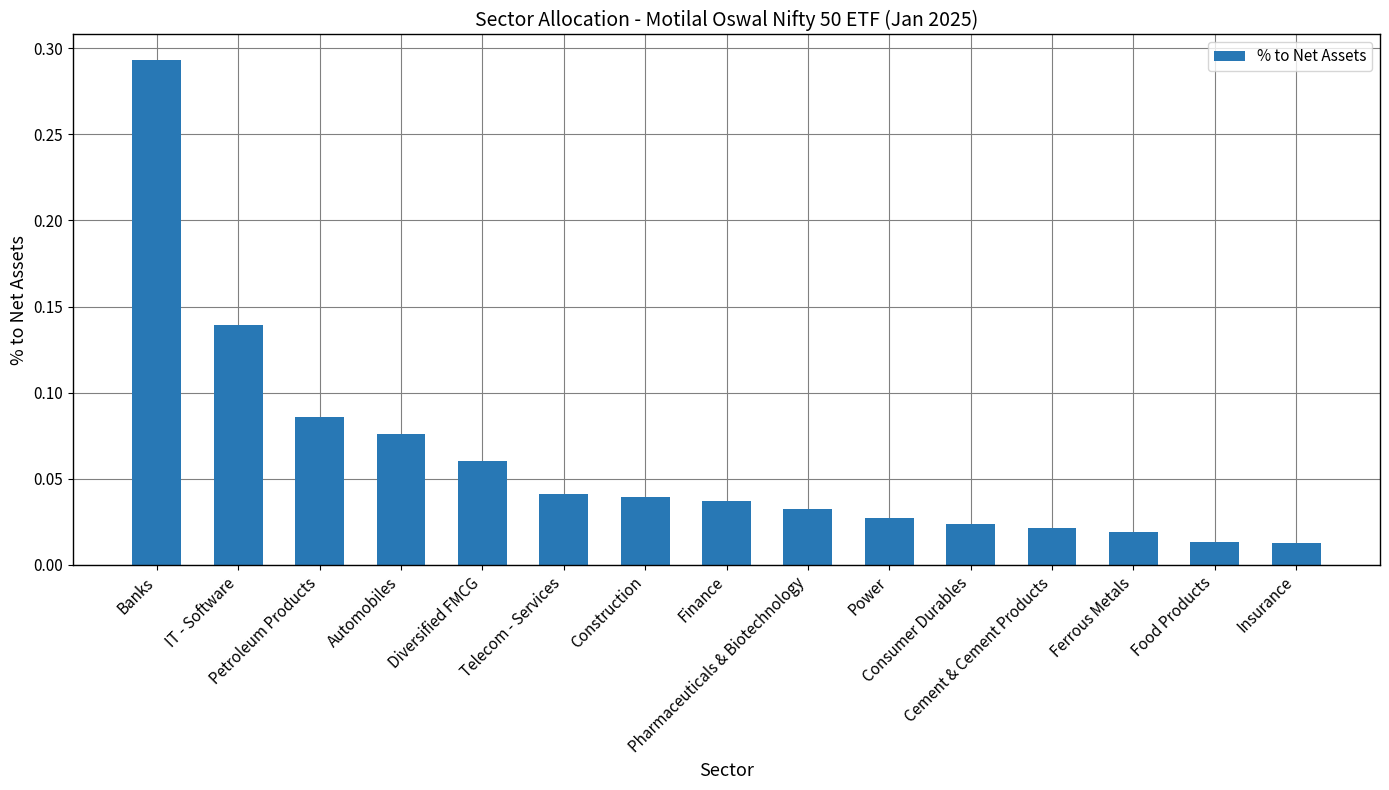

What is the sum of the values at IT - Software and Finance?

0.2